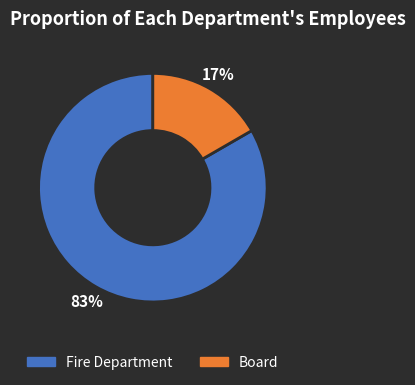

Which category accounts for the majority?

Fire Department